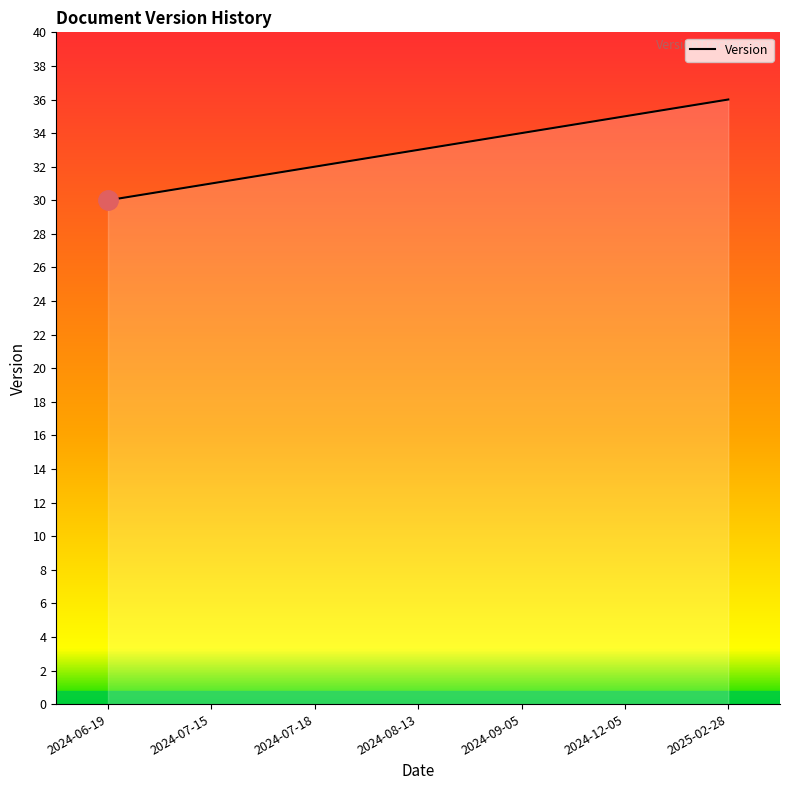

What position from the right is 2024-12-05?

2